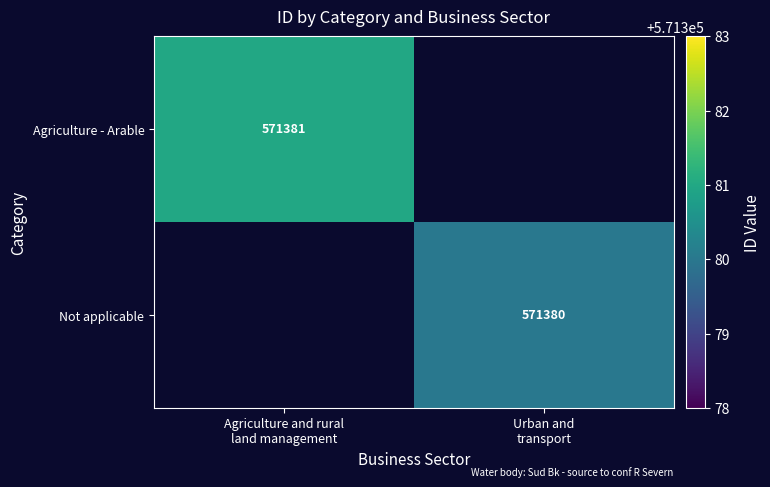

What value does the Not applicable series have at Urban and transport?

571380.0